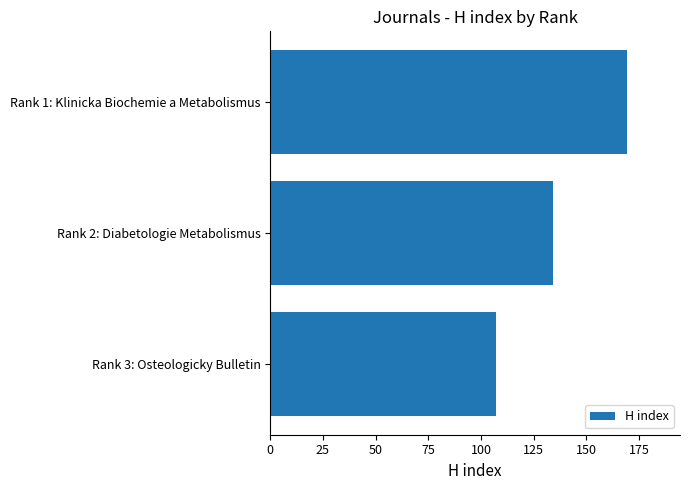

Which category has the highest value across all series?

Rank 1: Klinicka Biochemie a Metabolismus